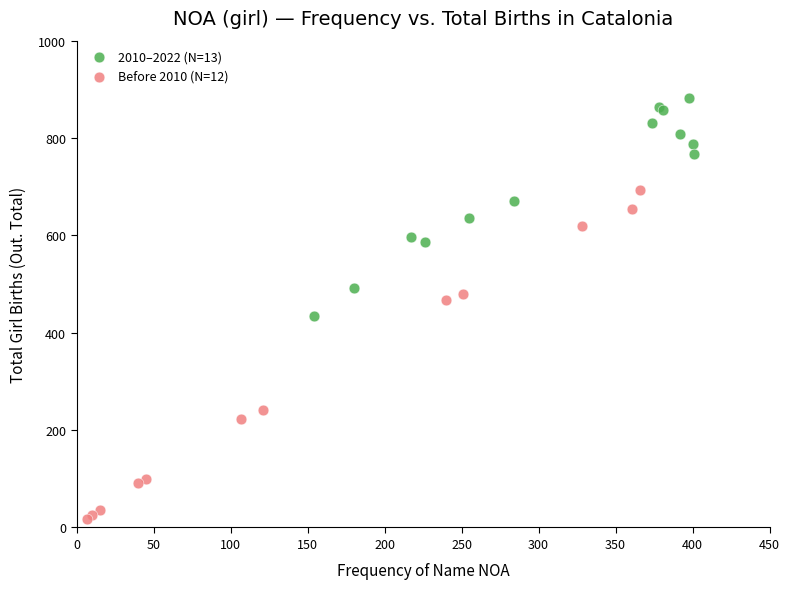

Which series reaches the minimum Y coordinate?

Before 2010 (N=12)